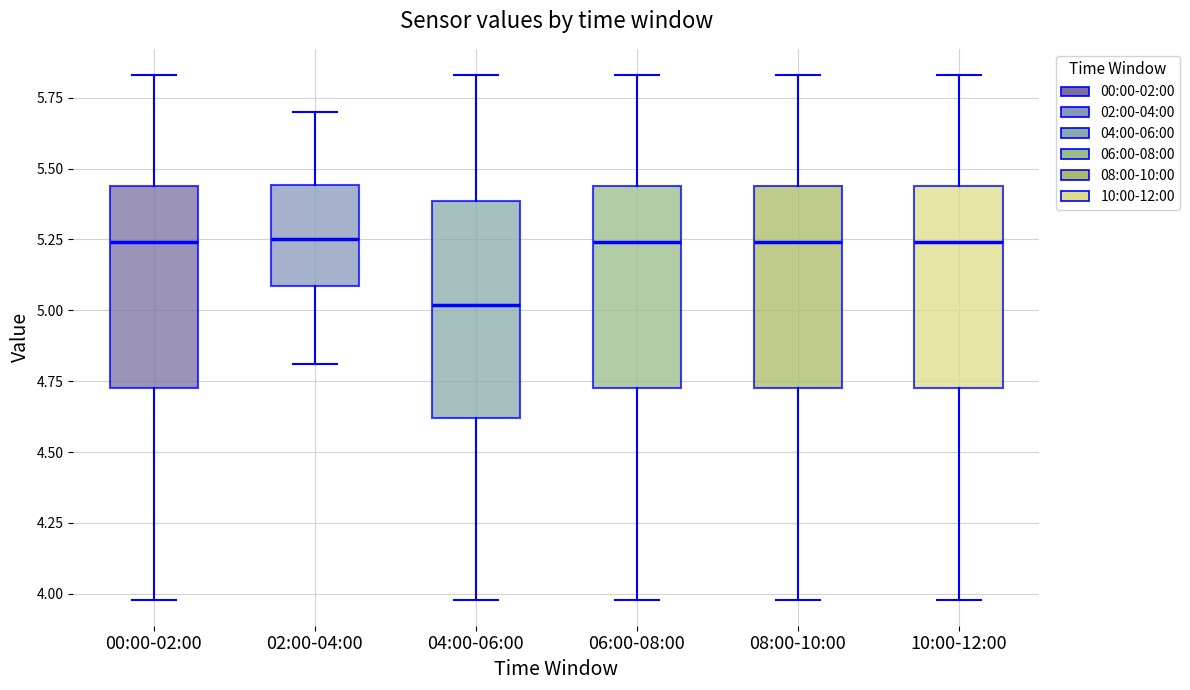

Where does the lower whisker of the box for 02:00-04:00 end on the y-axis? The values are not printed on the chart, so give them approximately, as read against the axis.

4.80